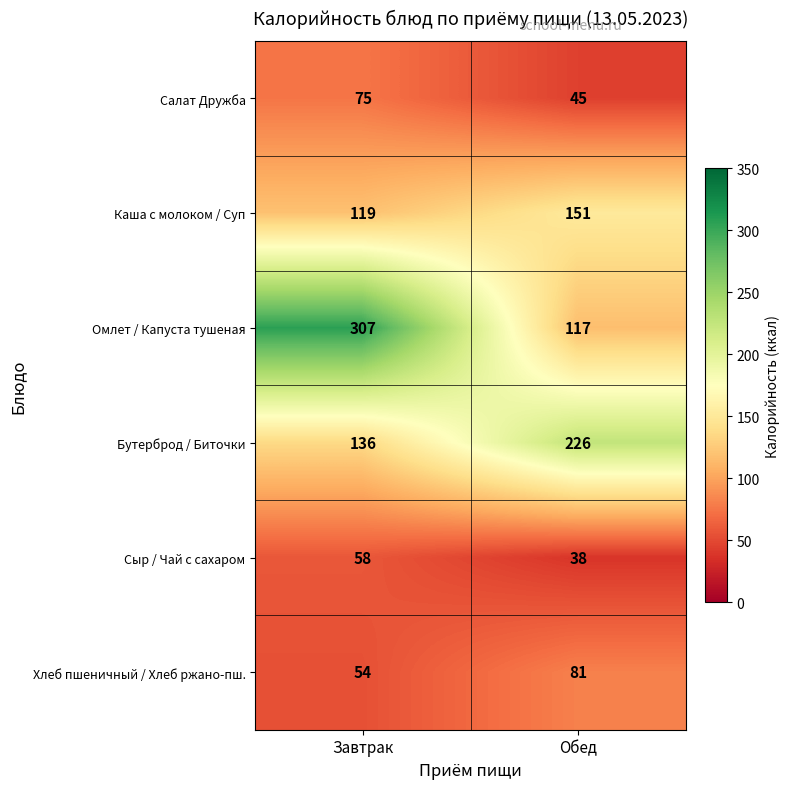

Read the Хлеб пшеничный / Хлеб ржано-пш. value at Завтрак, to the nearest 5.

55